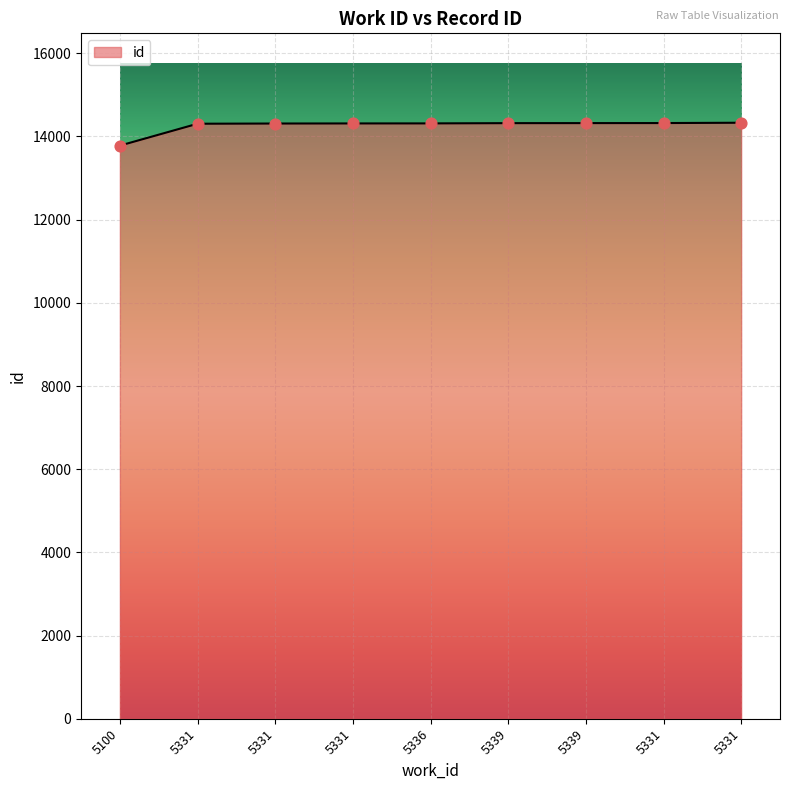

What is the ratio of the value at 5331 to the value at 5336?

1.0